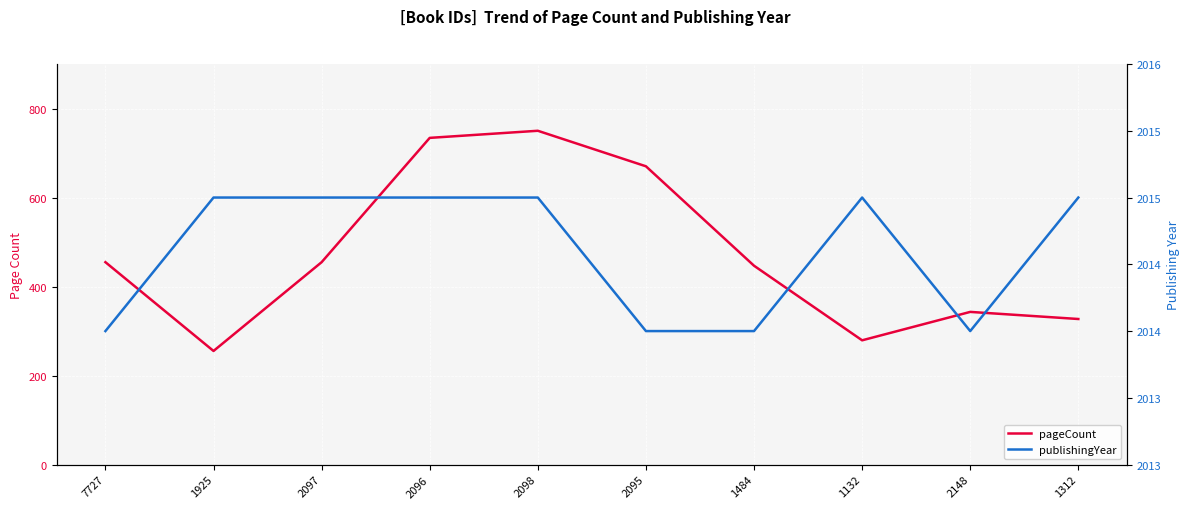

True or false: publishingYear has a value of 506 at 1484.

False